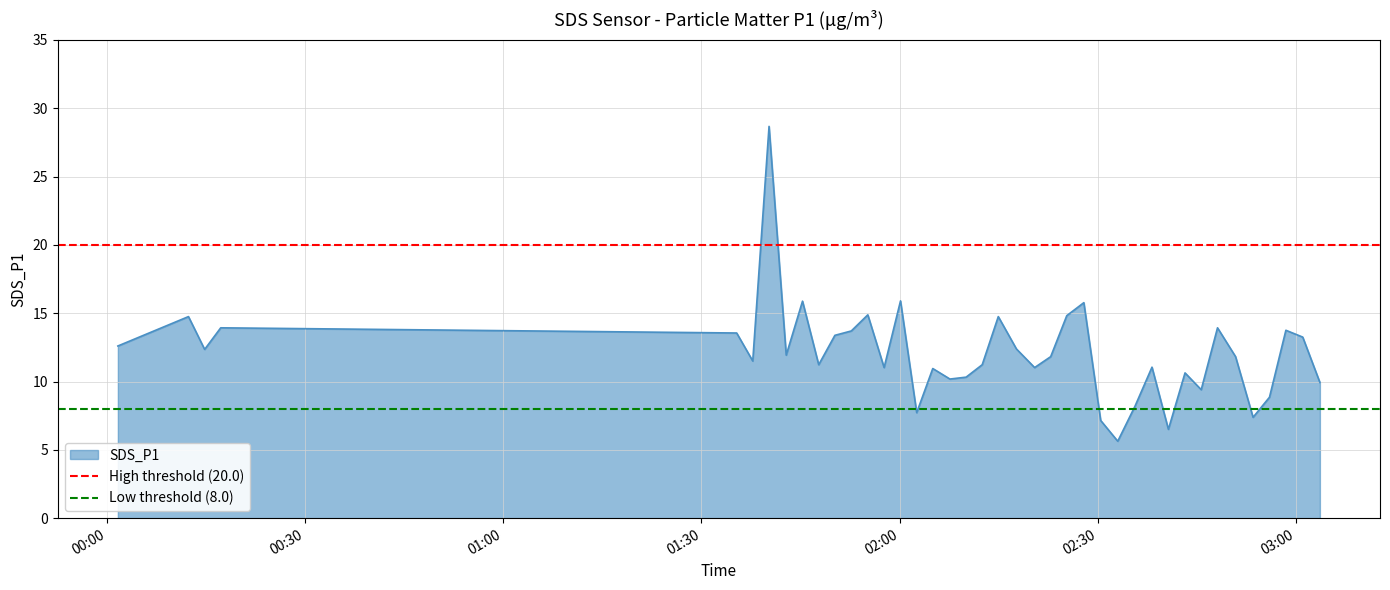

What is the lowest value of the SDS_P1 series?

5.6